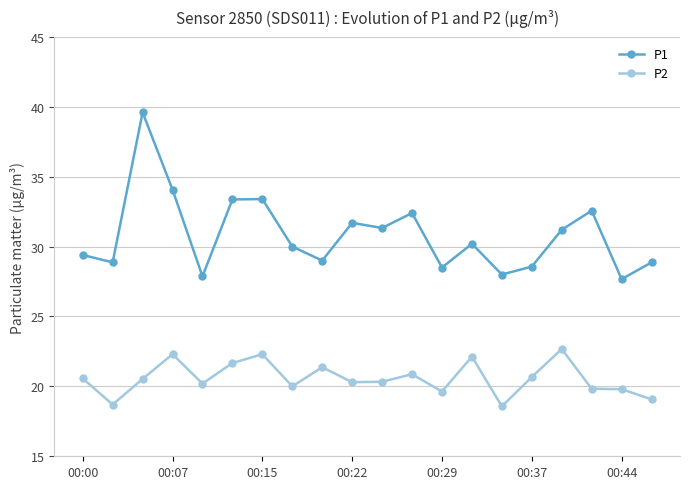

What are all the series names shown in the legend?

P1, P2